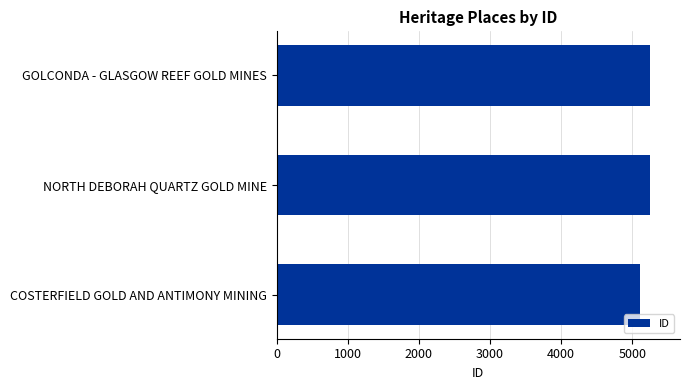

What is the average value?

5201